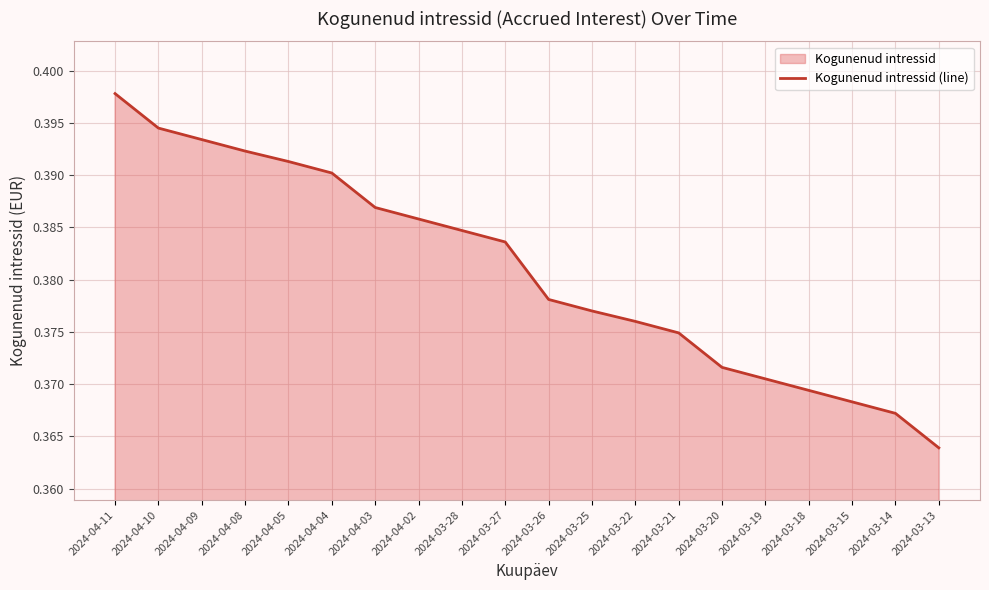

What is the greatest value displayed?

0.4